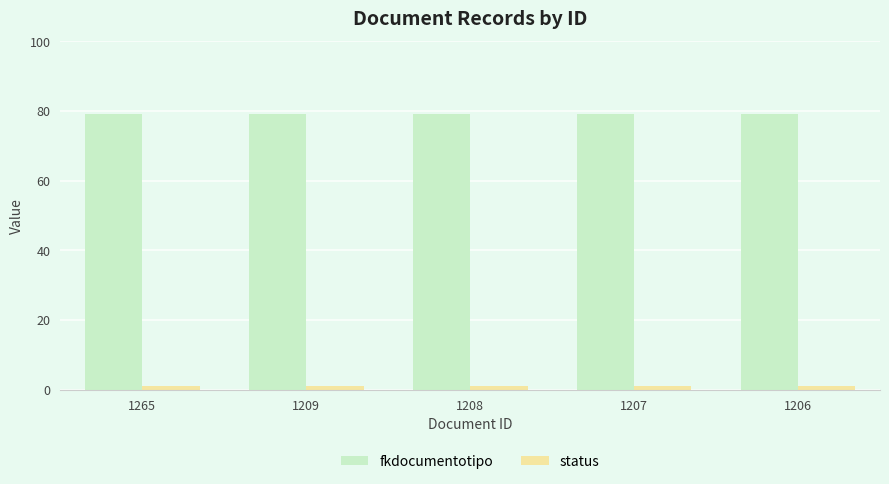

What is the minimum value shown in the chart?

1